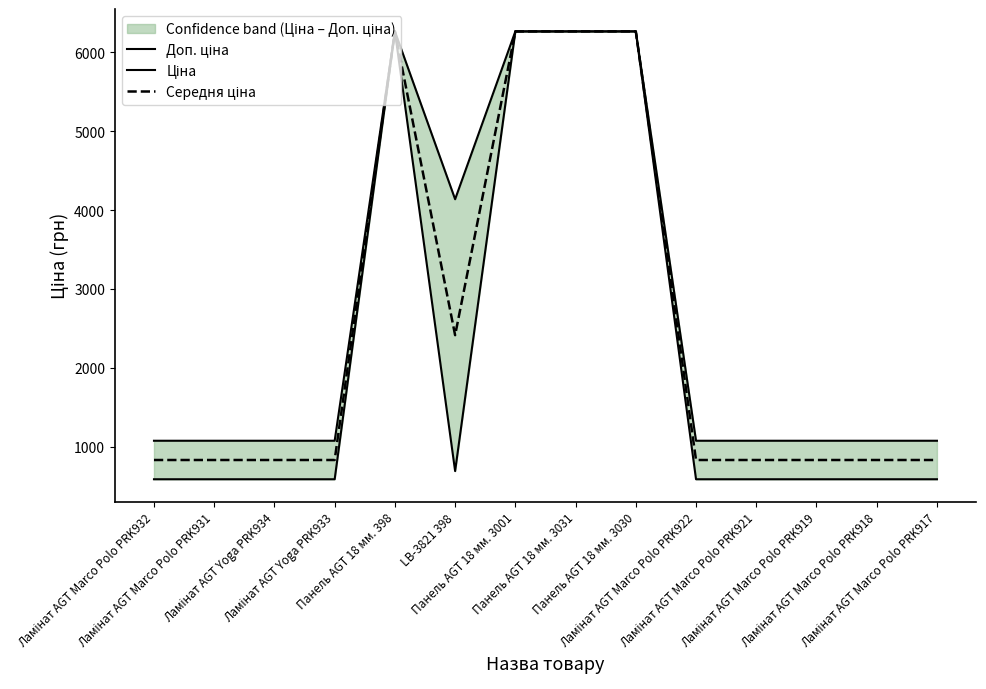

What position from the left is Ламінат AGT Marco Polo PRK919?

12